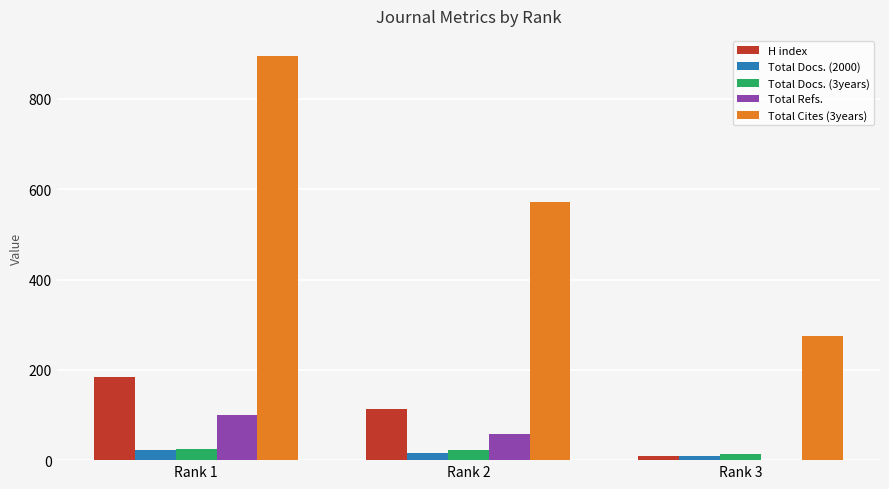

At which label does Total Refs. reach its peak?

Rank 1